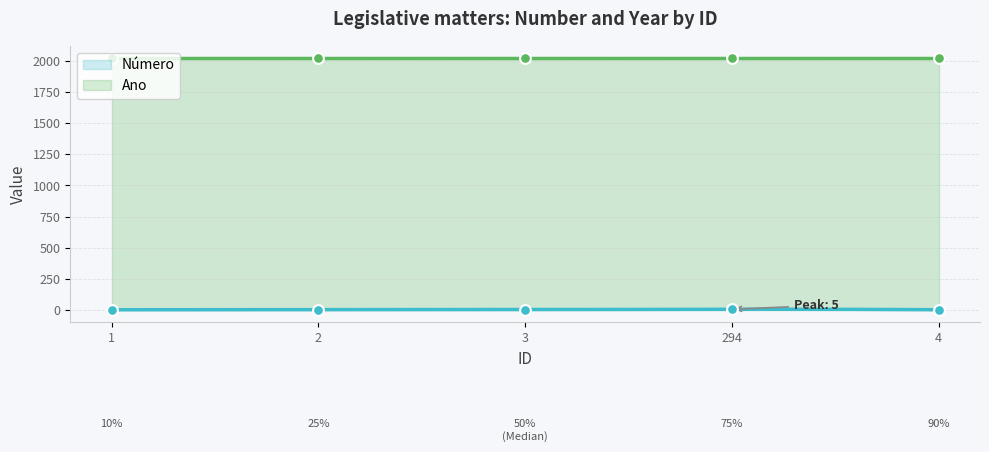

What is the change in value from 2 to 3?

+1